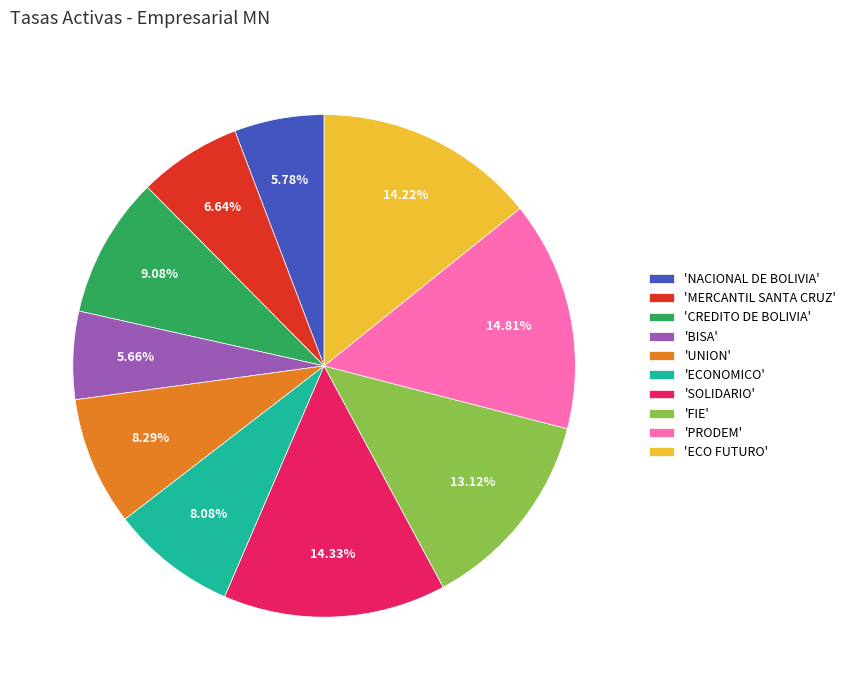

Is there any slice that represents more than half of the pie?

No